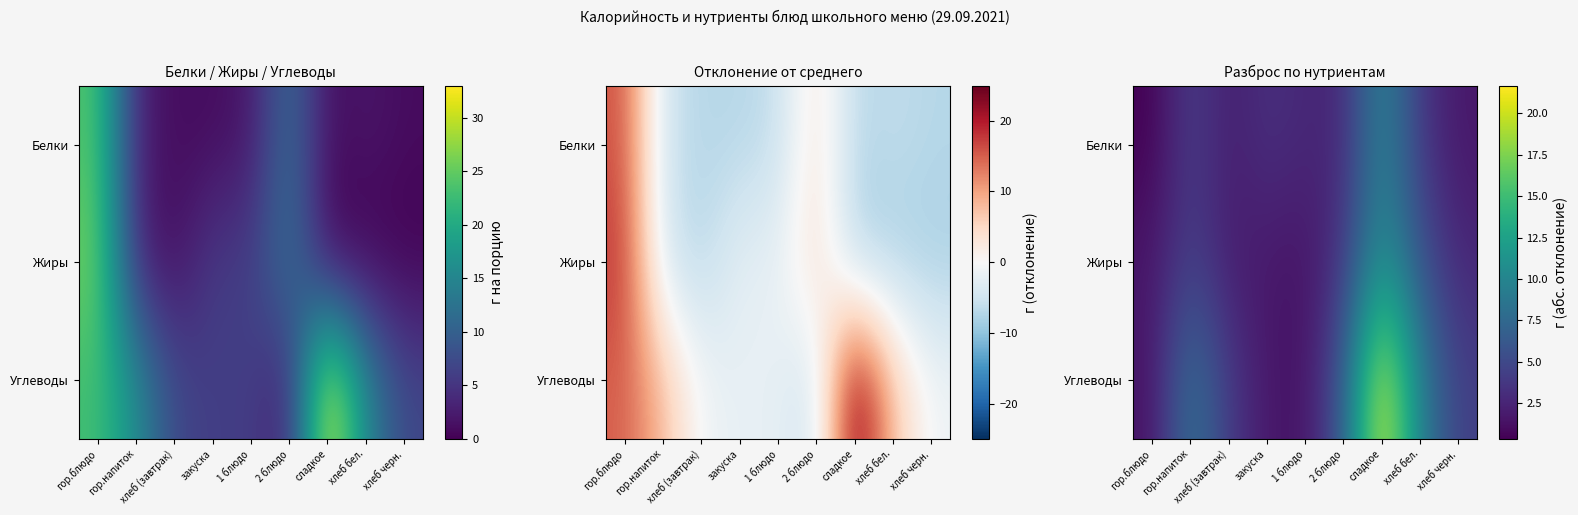

What is the maximum value shown in the chart?

21.7